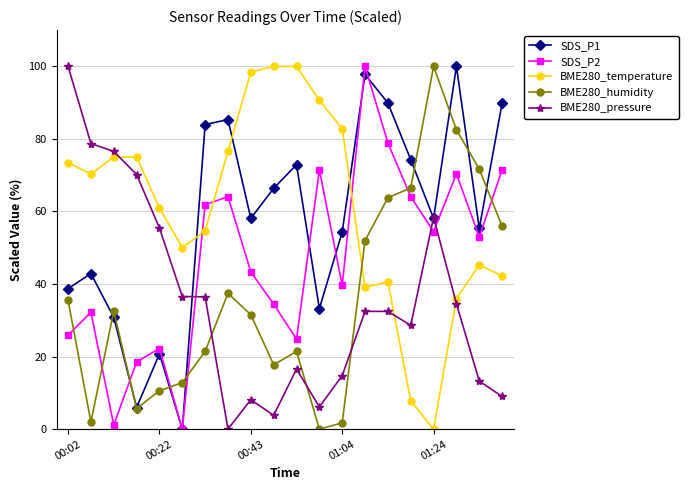

After their last crossing, which series has the higher values: BME280_humidity or BME280_pressure?

BME280_humidity